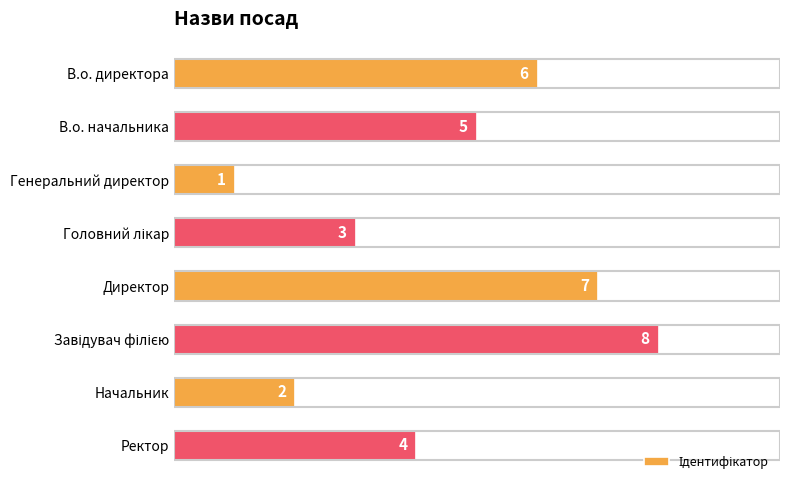

Is it true that the value at Начальник is 2?

True